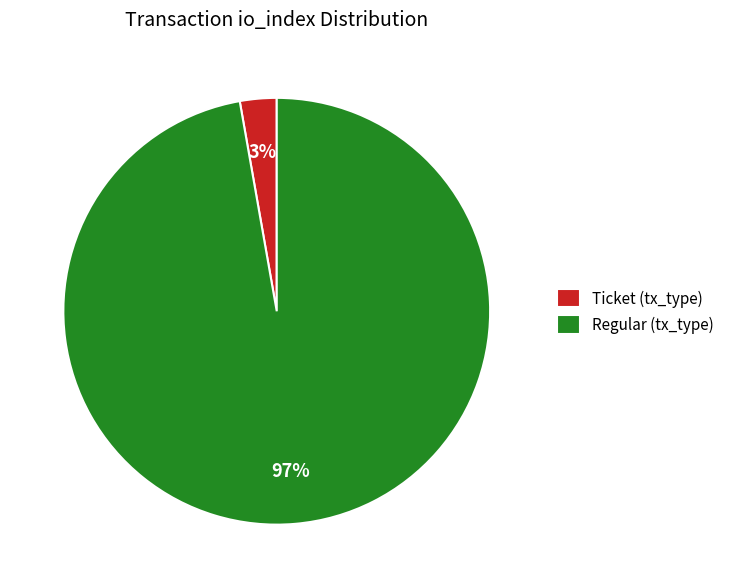

How many slices are in this pie chart?

2